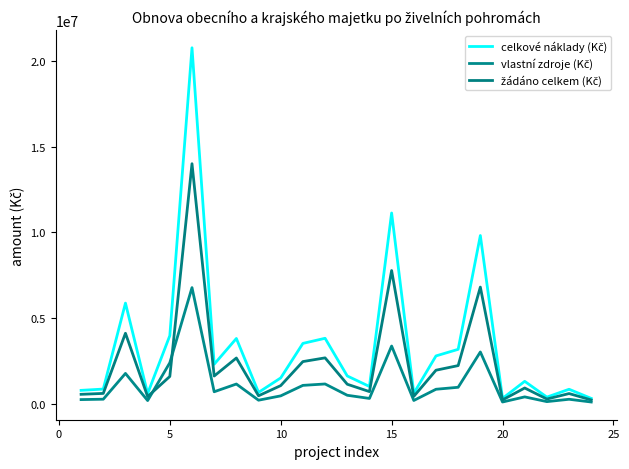

What is the minimum value for celkové náklady (Kč)?

299859